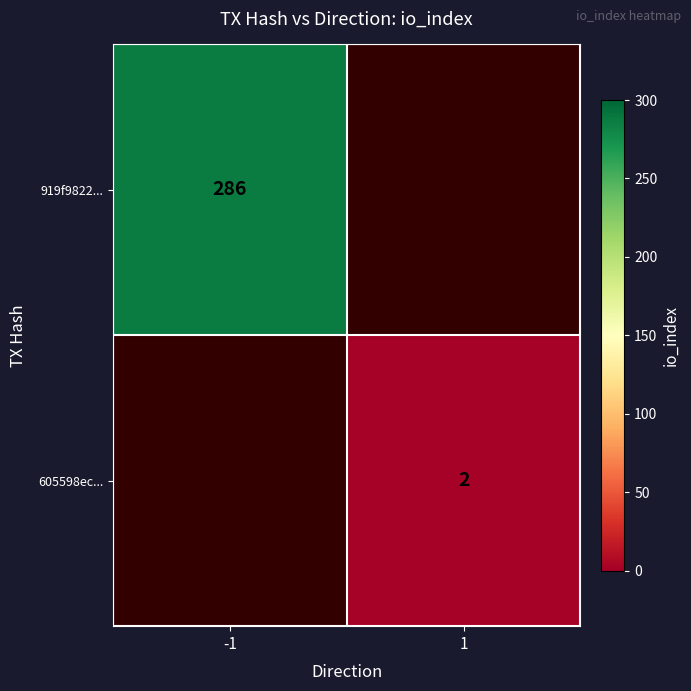

What is the greatest value displayed?

286.0